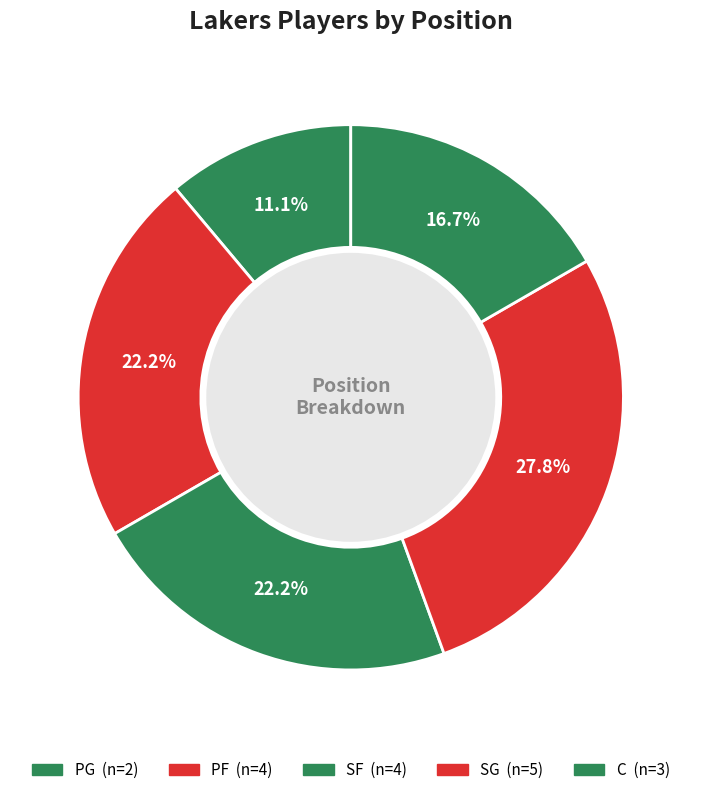

Rank the categories by value from lowest to highest.

PG, C, PF, SF, SG